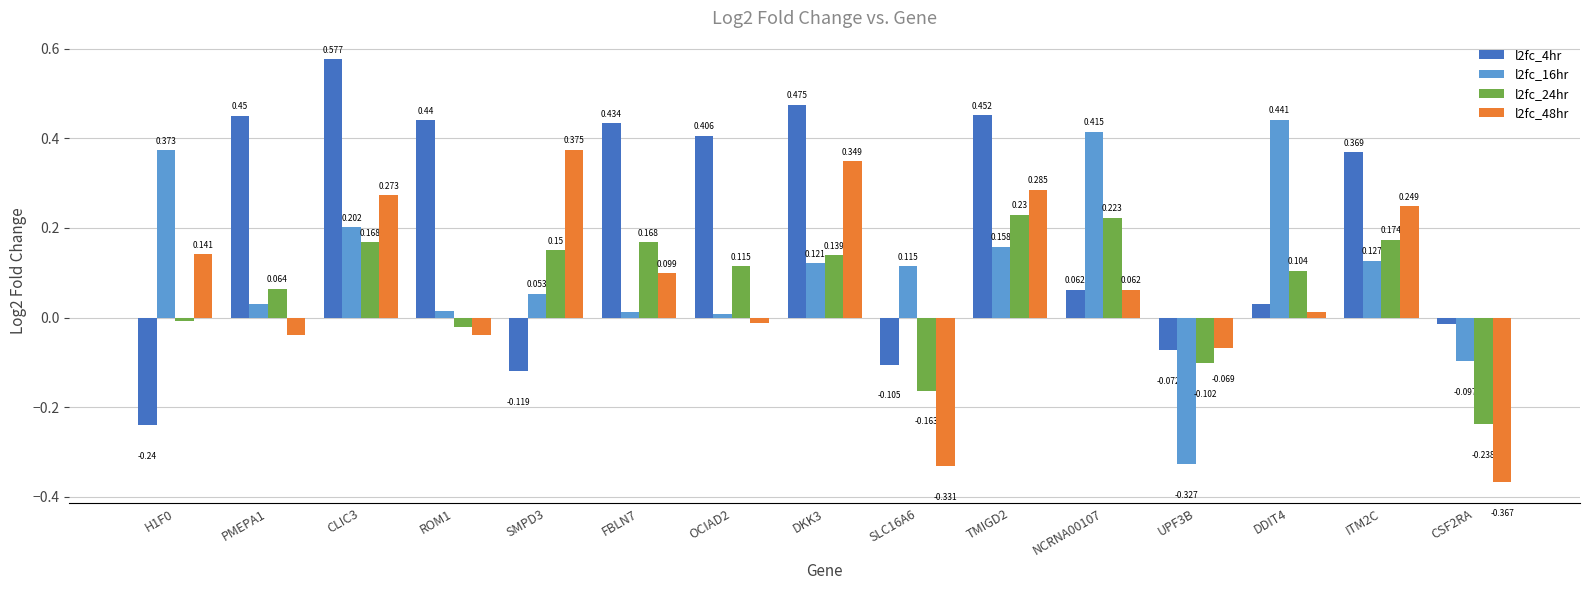

At which label does l2fc_48hr reach its peak?

SMPD3